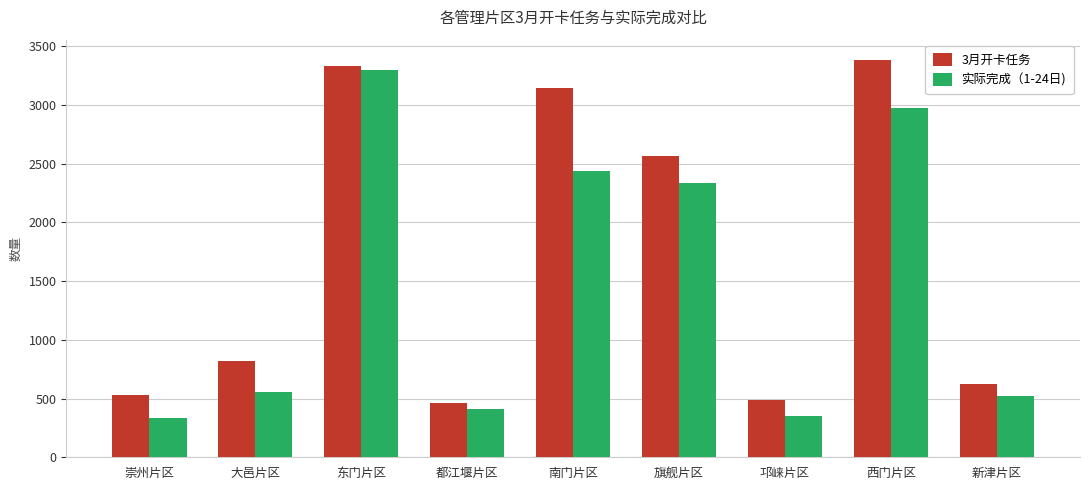

At 东门片区, list the series in order from largest to smallest.

3月开卡任务, 实际完成（1-24日)